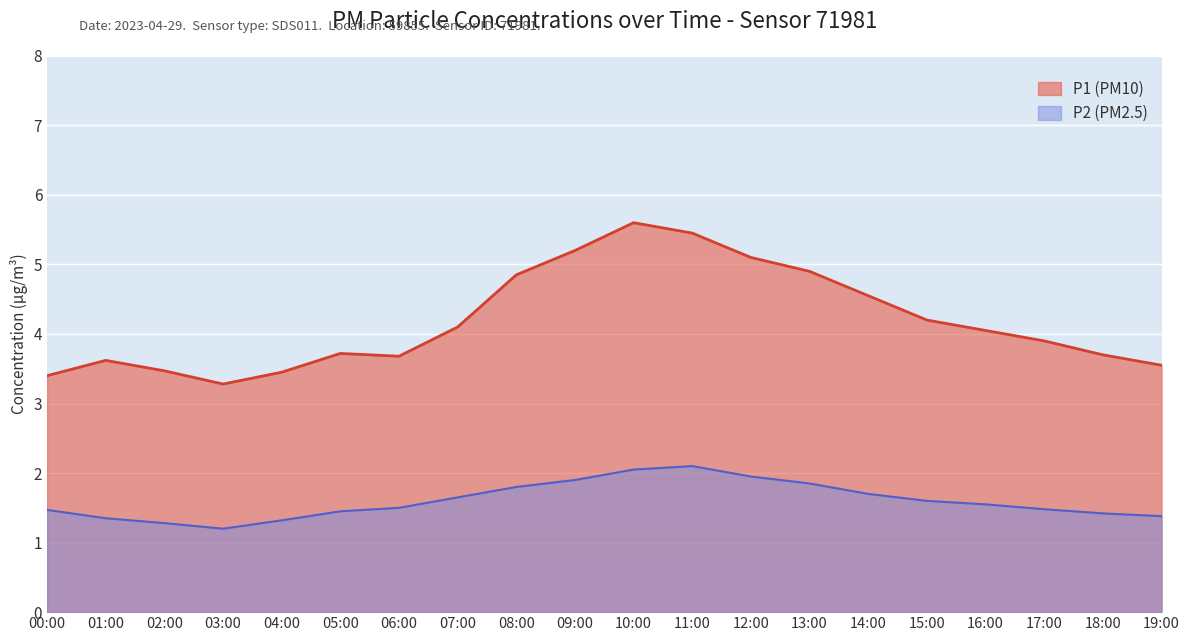

At which category is the sum across all series the highest?

10:00